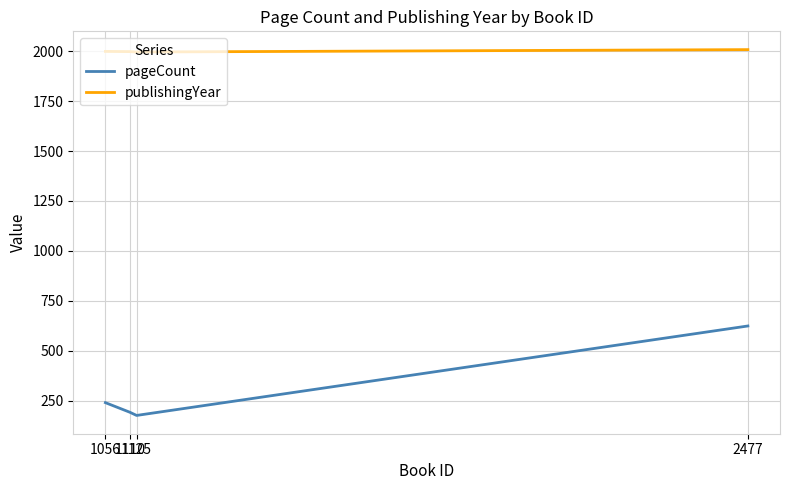

At how many categories does at least one series exceed 874?

4